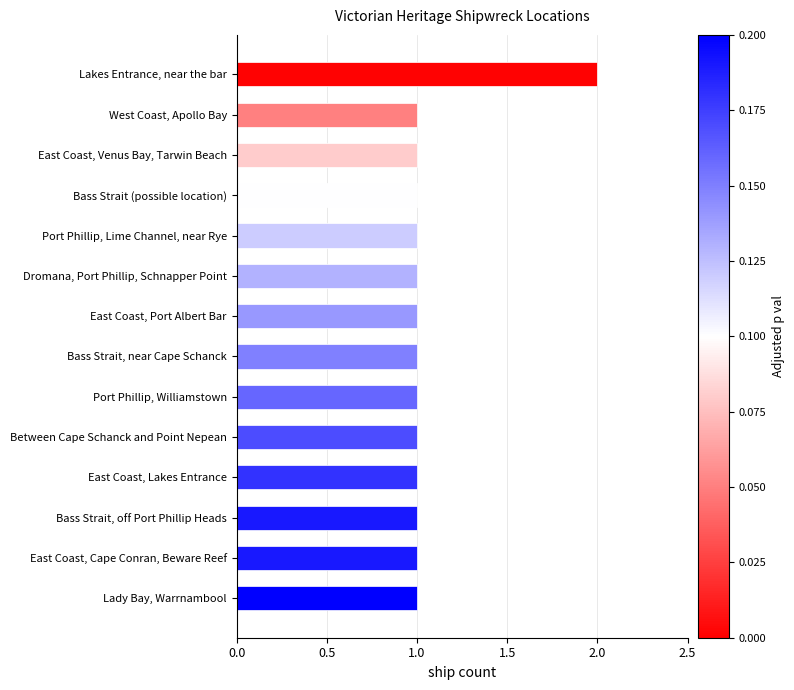

Are the bars horizontal?

Yes